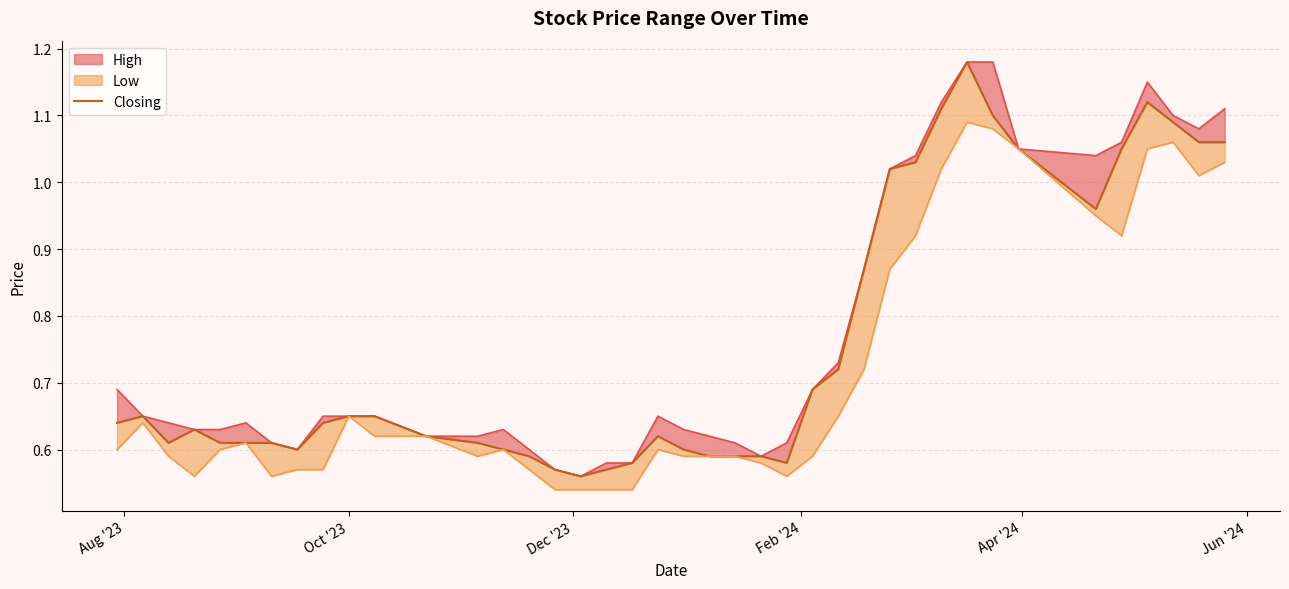

What is the minimum value shown in the chart?

0.6